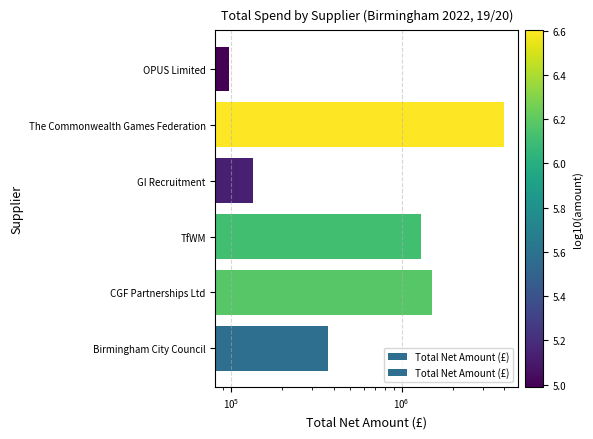

The chart shows a value of 545191.0 at Birmingham City Council. True or false?

False